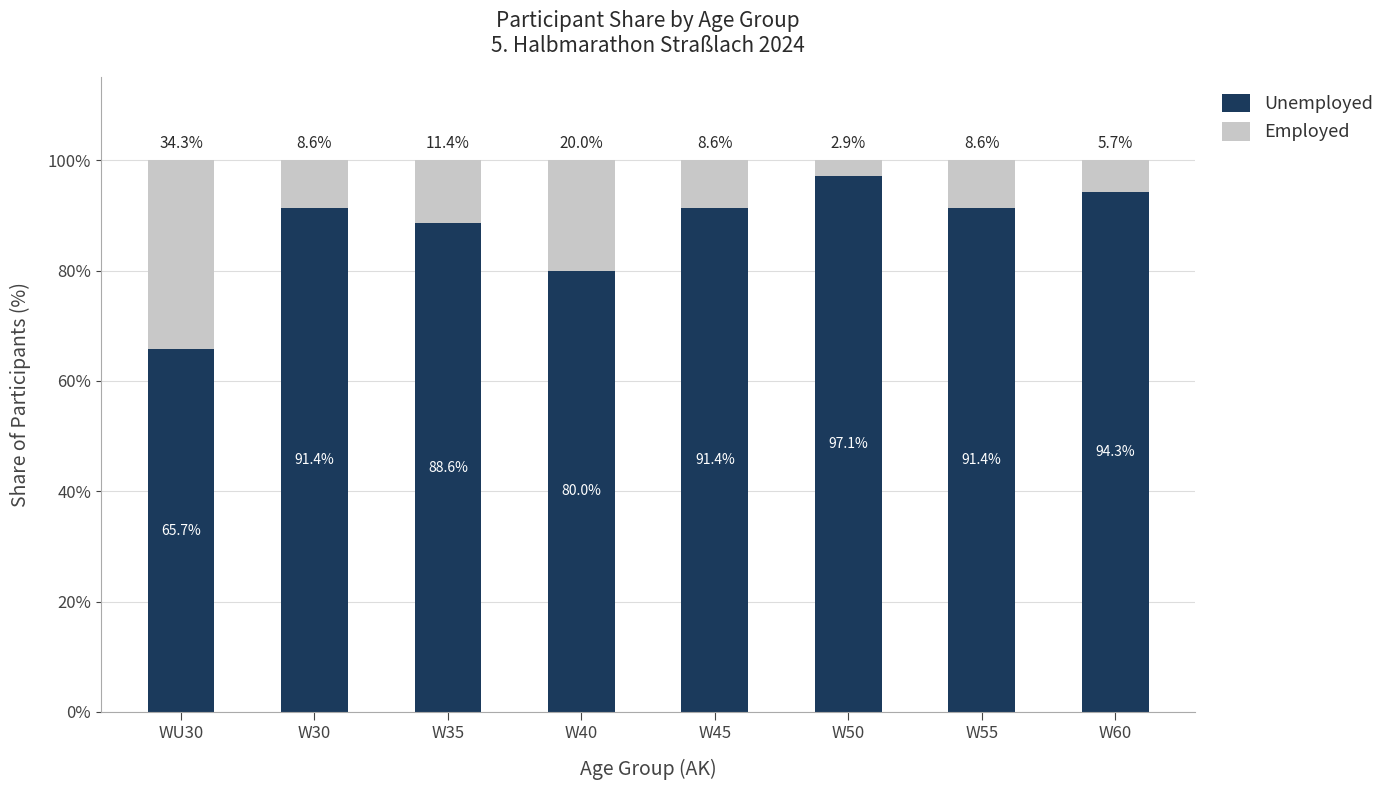

What are all the series names shown in the legend?

Unemployed, Employed